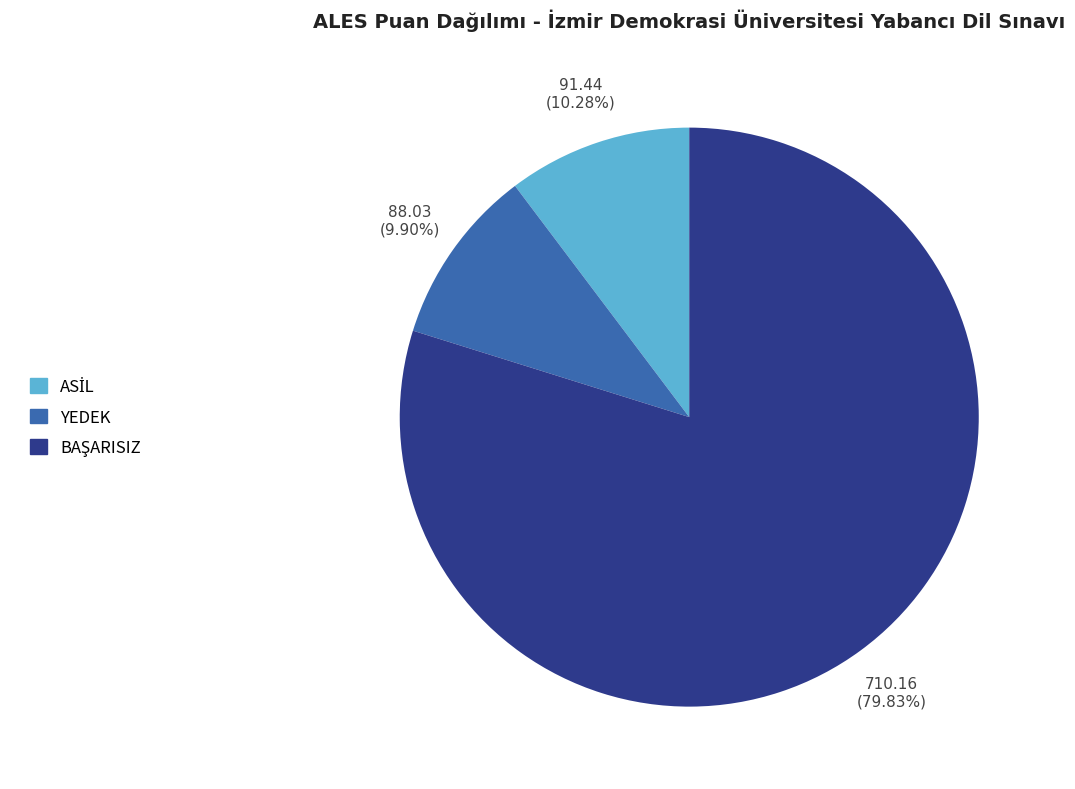

Does any single category account for the majority?

Yes